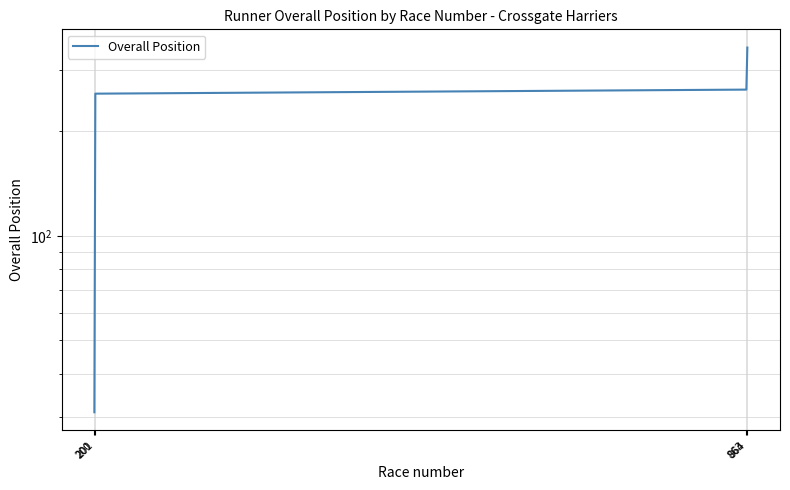

How many distinct data groups are displayed?

1